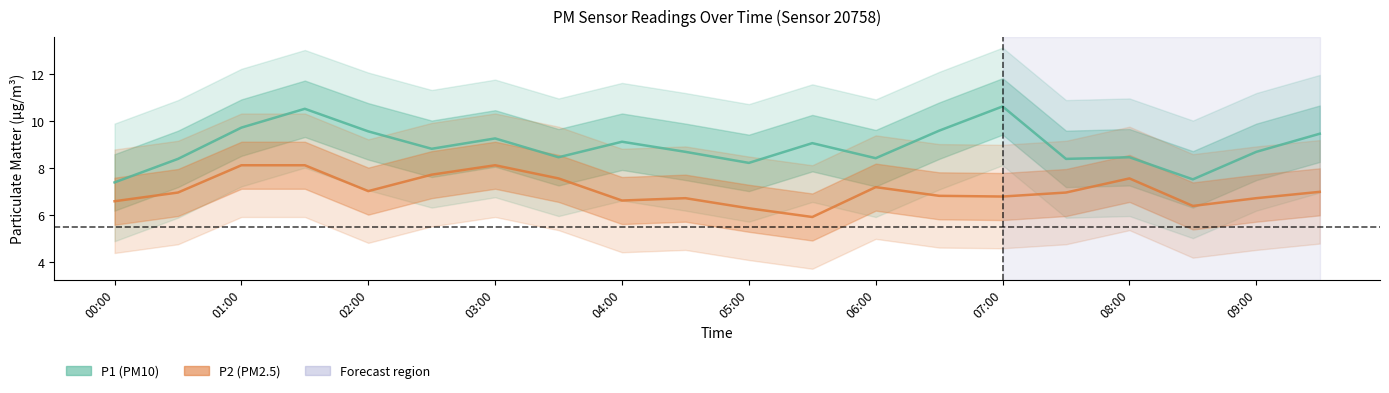

What are all the series names shown in the legend?

P1 (PM10), P2 (PM2.5)